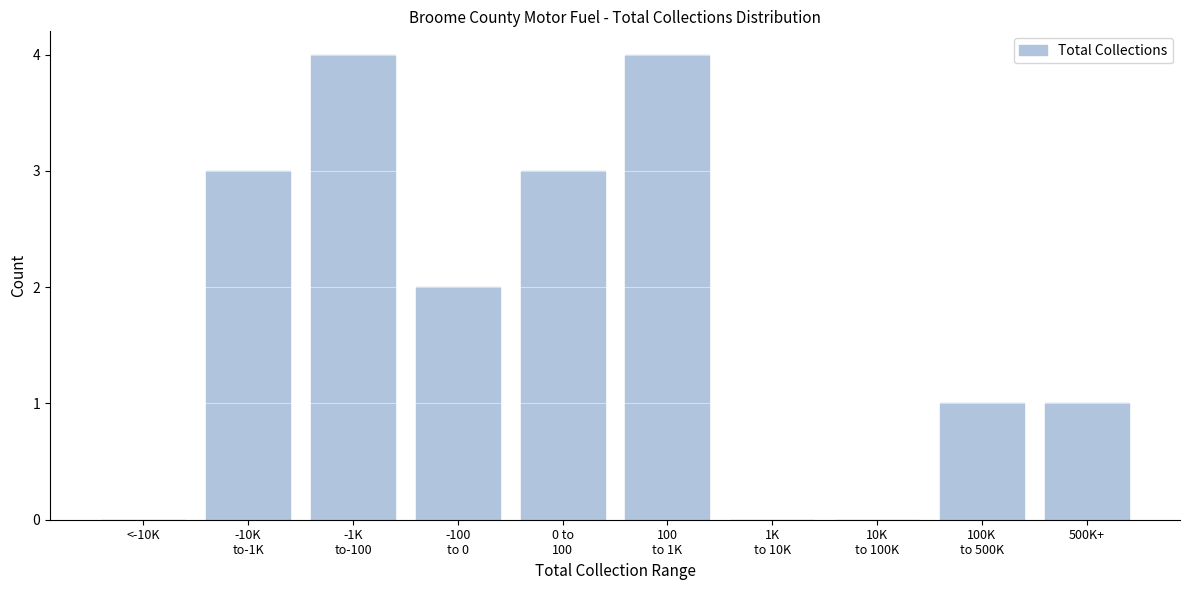

True or false: the data shows 2 at <-10K.

False